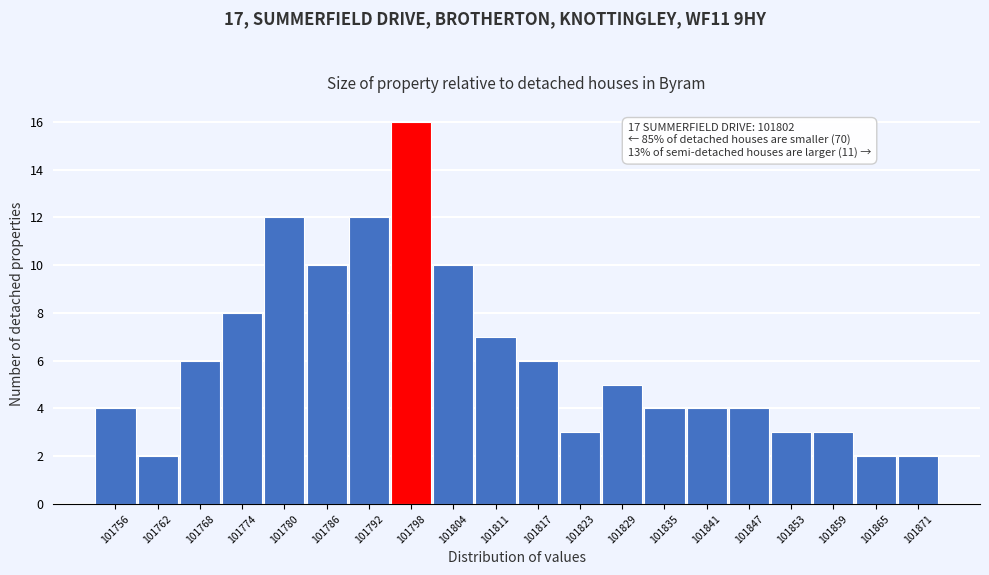

Reading right to left, what are all the values shown in this chart?

2	2	3	3	4	4	4	5	3	6	7	10	16	12	10	12	8	6	2	4